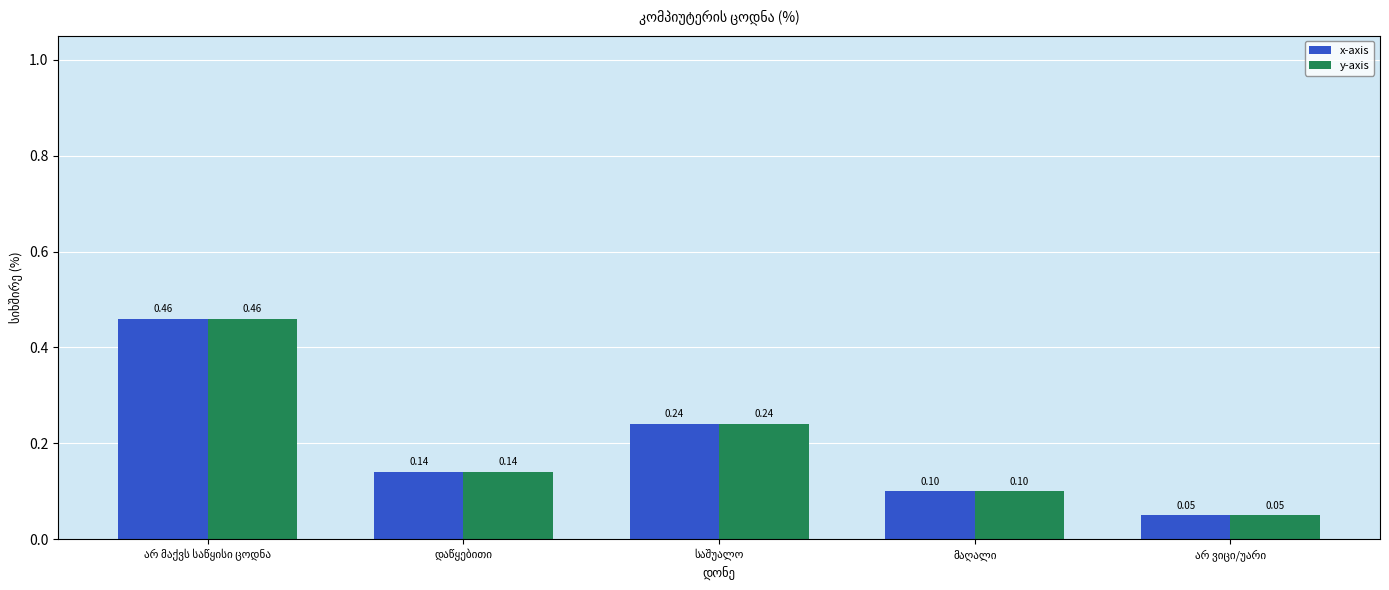

What is the sum of all y-axis values?

1.0